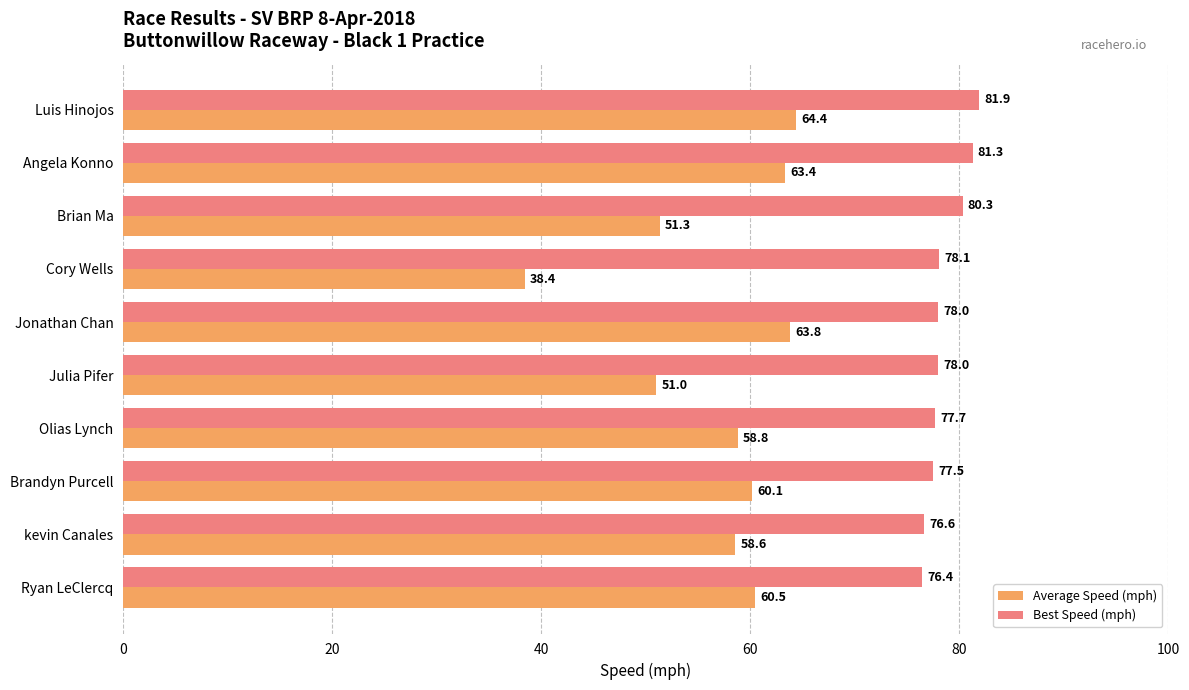

Which series has the largest range (max minus min)?

Average Speed (mph)